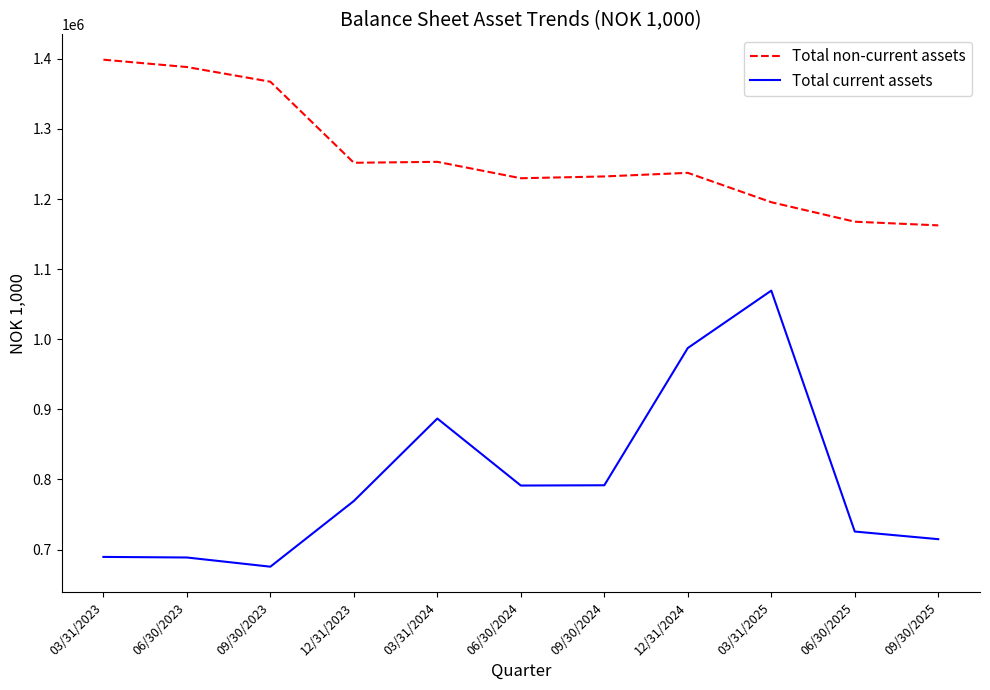

What is the greatest value displayed?

1398756